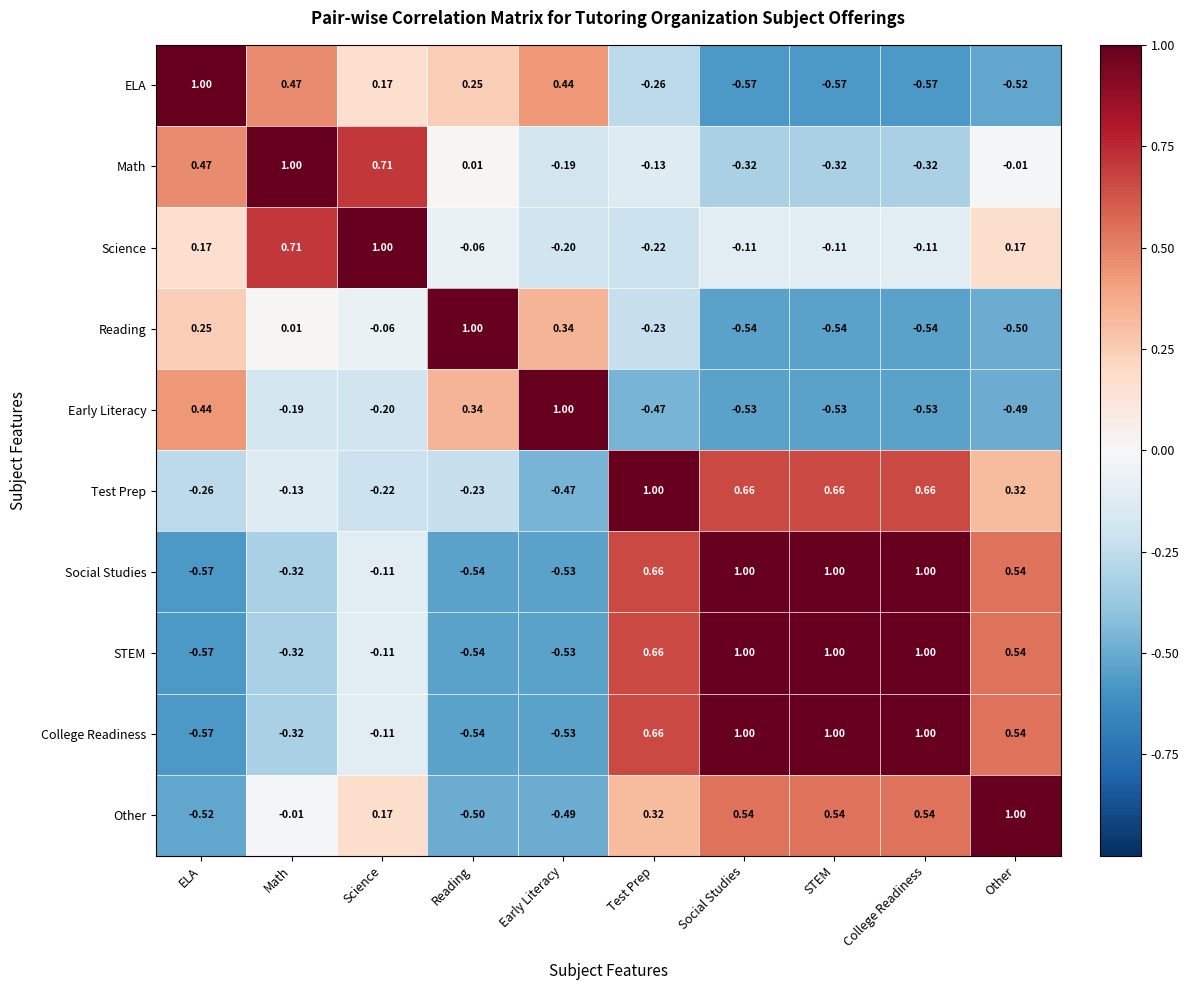

At which label does Test Prep reach its minimum?

Early Literacy